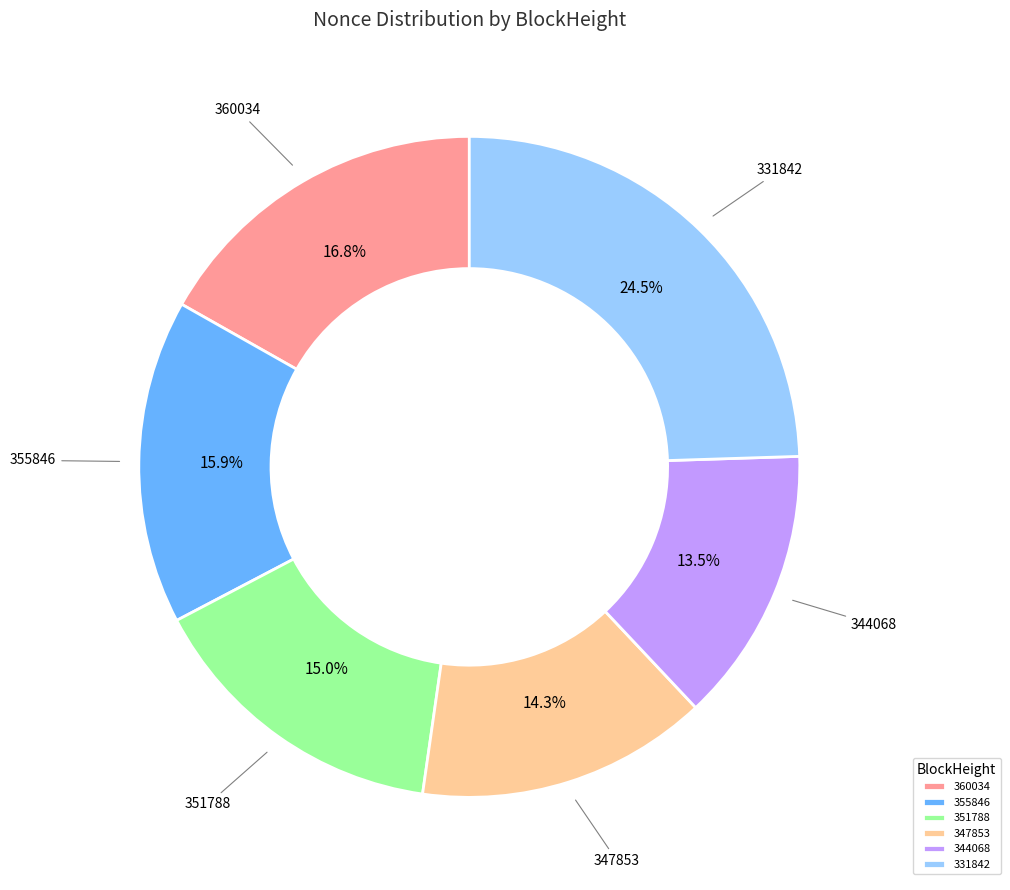

Does 347853 account for over 50% of the chart?

No